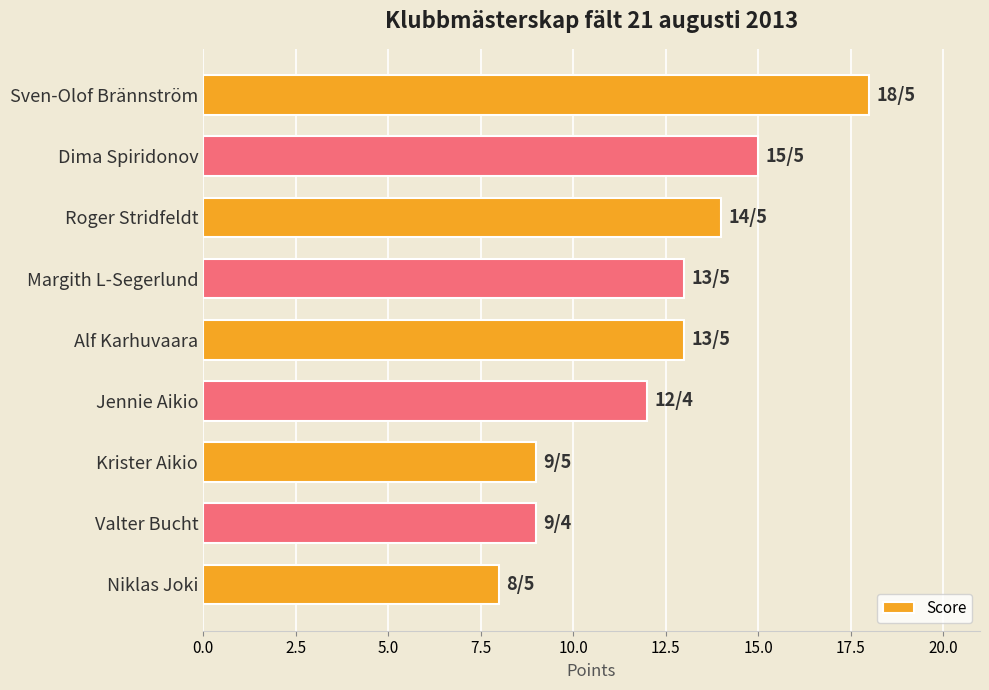

At which category does the chart reach its minimum across all series?

Niklas Joki